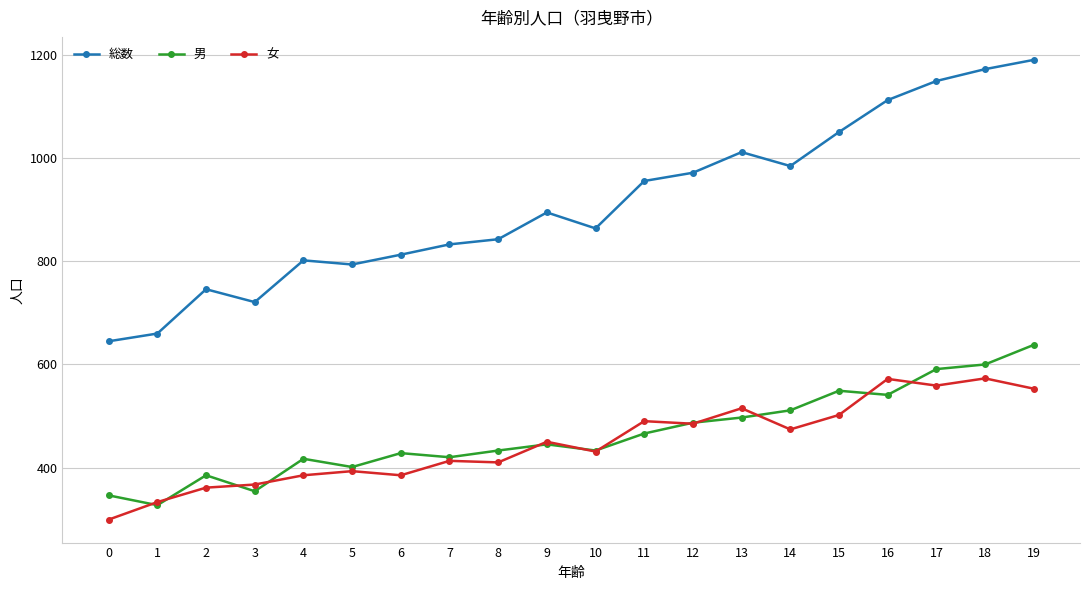

Between 5 and 16, which series saw the biggest shift?

総数